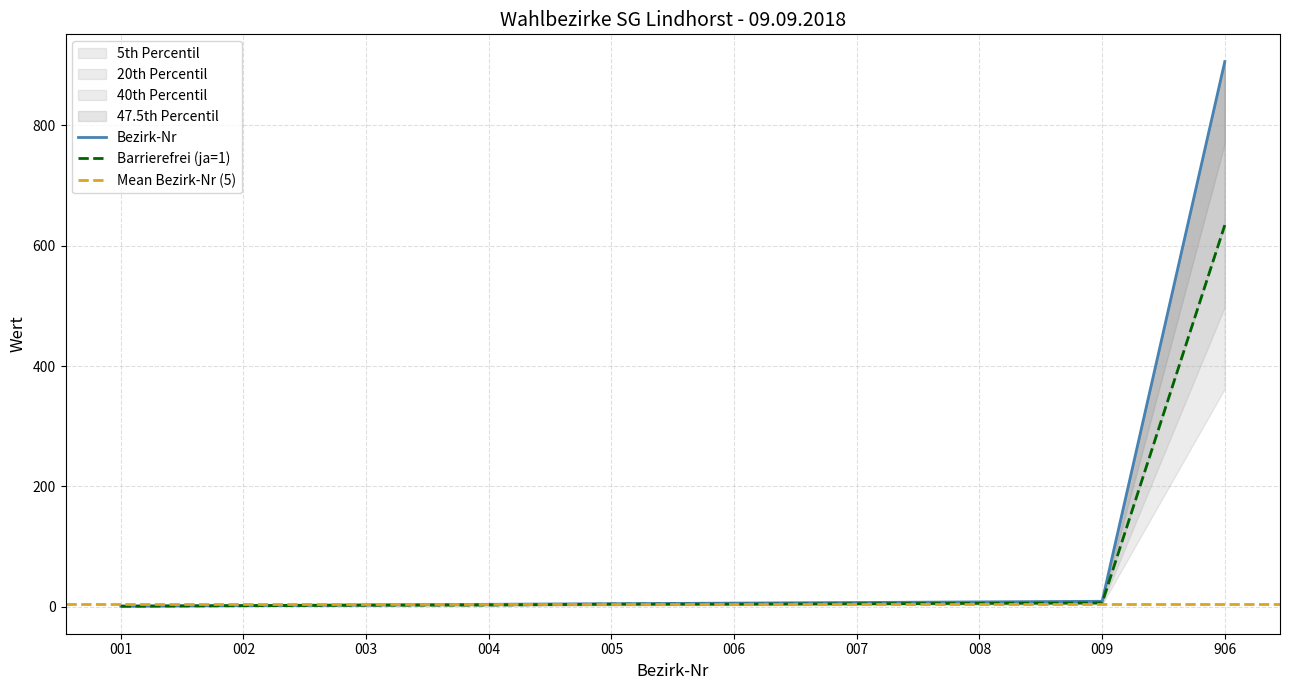

What is the maximum value shown in the chart?

906